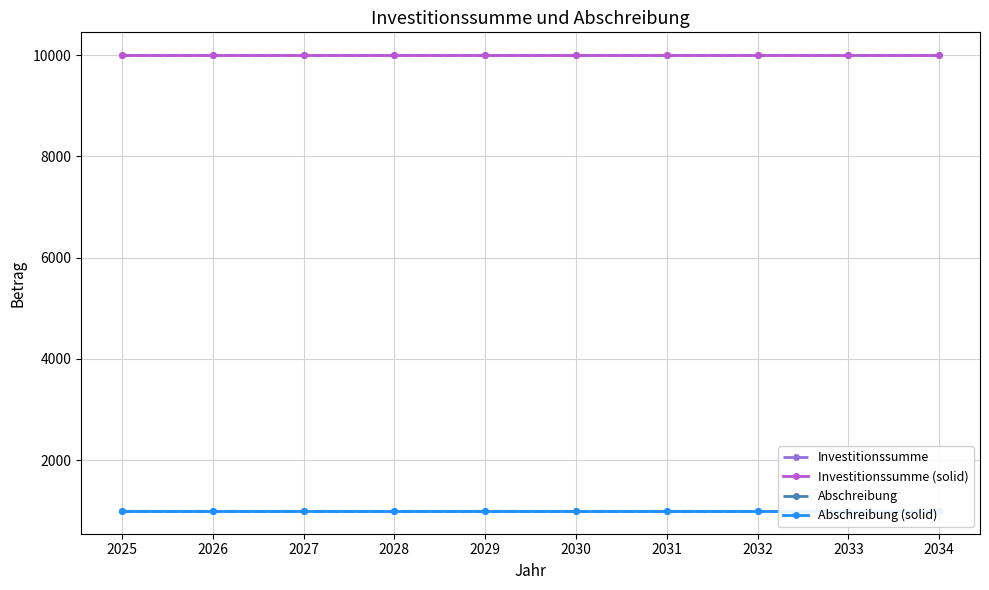

Reading left to right, transcribe all the data shown in this chart.

Investitionssumme: 2025=10000	2026=10000	2027=10000	2028=10000	2029=10000	2030=10000	2031=10000	2032=10000	2033=10000	2034=10000
Investitionssumme (solid): 2025=10000	2026=10000	2027=10000	2028=10000	2029=10000	2030=10000	2031=10000	2032=10000	2033=10000	2034=10000
Abschreibung: 2025=1000	2026=1000	2027=1000	2028=1000	2029=1000	2030=1000	2031=1000	2032=1000	2033=1000	2034=1000
Abschreibung (solid): 2025=1000	2026=1000	2027=1000	2028=1000	2029=1000	2030=1000	2031=1000	2032=1000	2033=1000	2034=1000